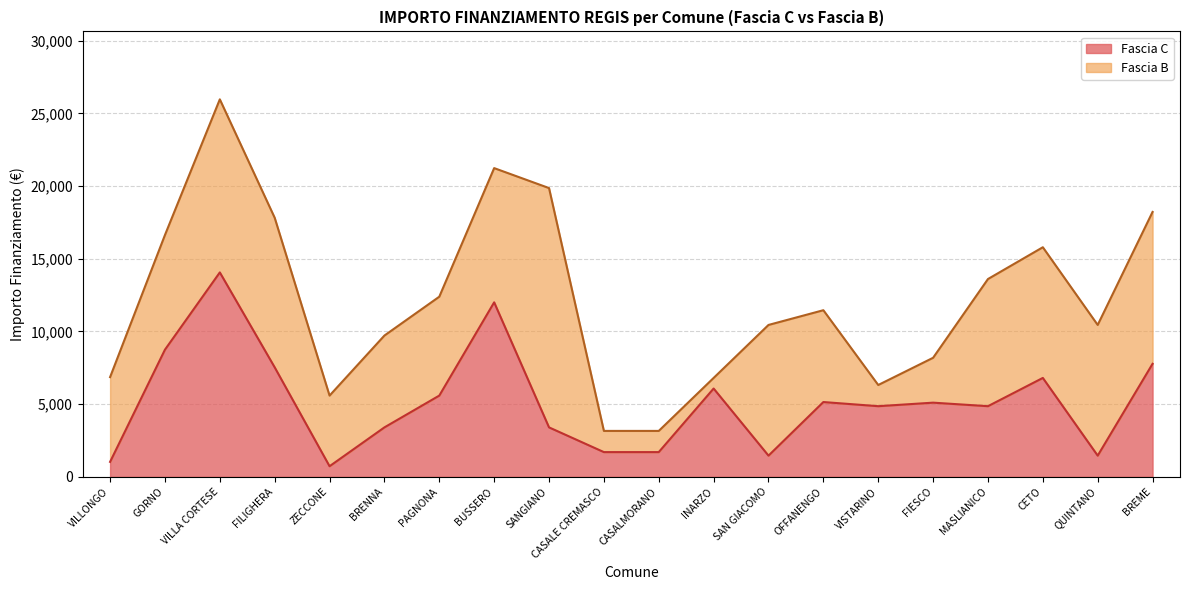

What is the label of the 12th point from the left?

INARZO